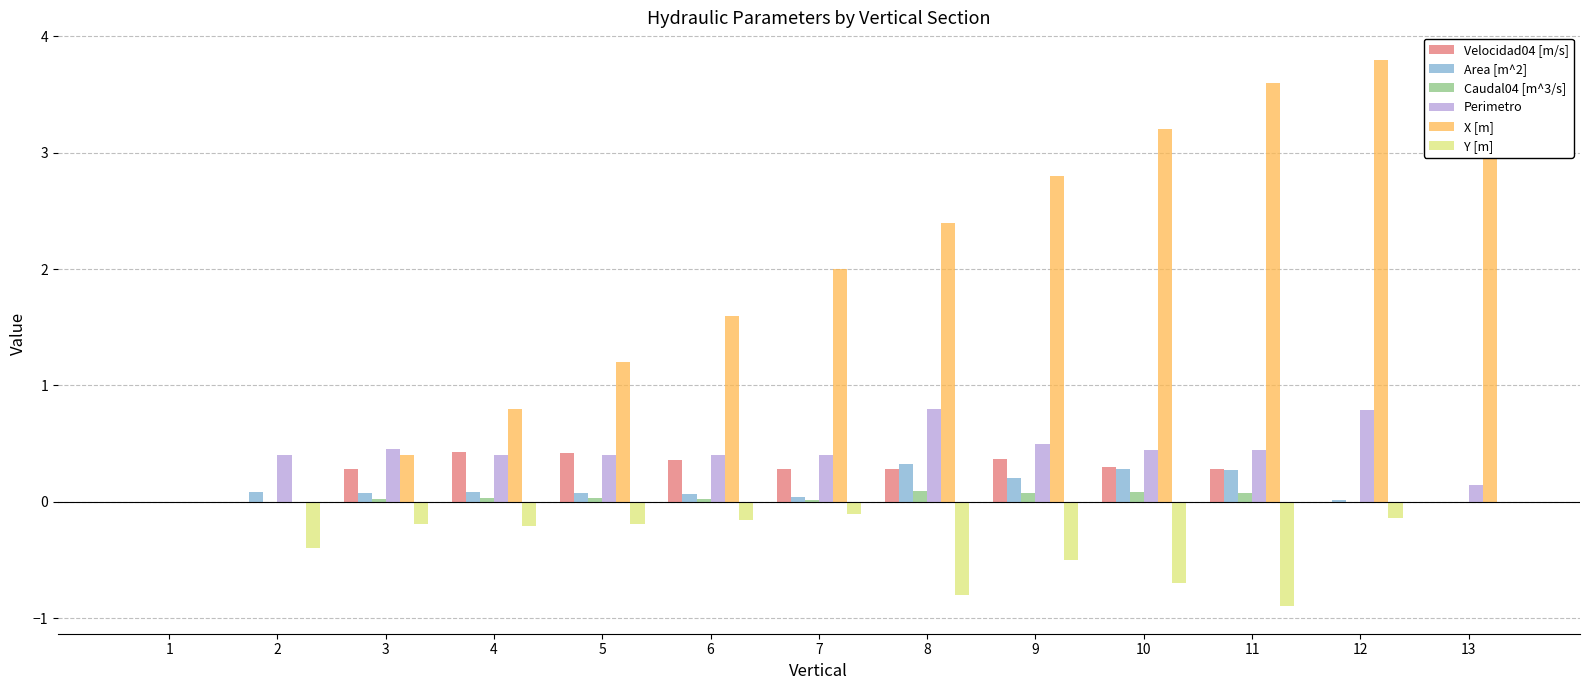

What is the sum of the Caudal04 [m^3/s] values at 9 and 4?

0.1